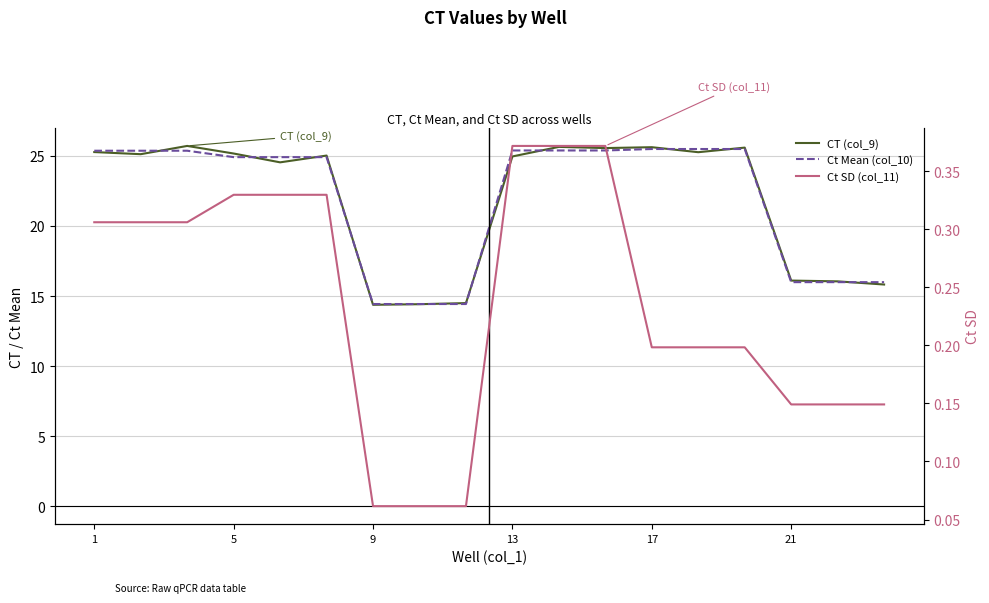

How many distinct data groups are displayed?

3